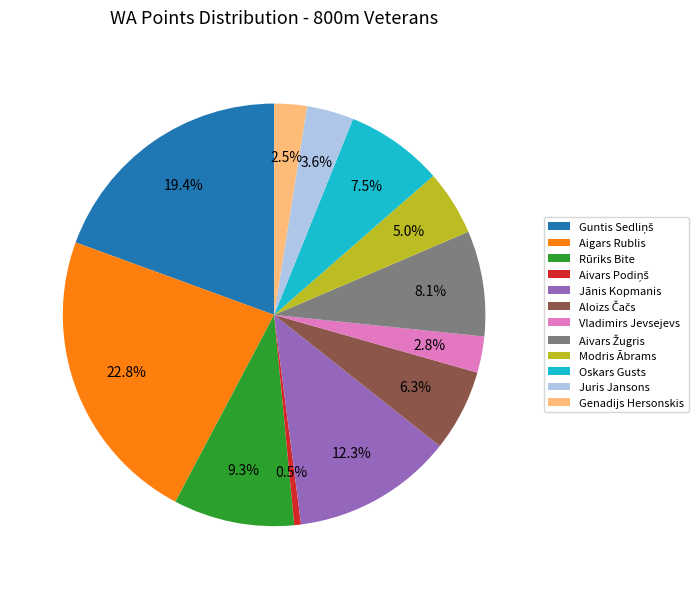

Do Rūriks Bite and Jānis Kopmanis together represent more than half of the pie?

No